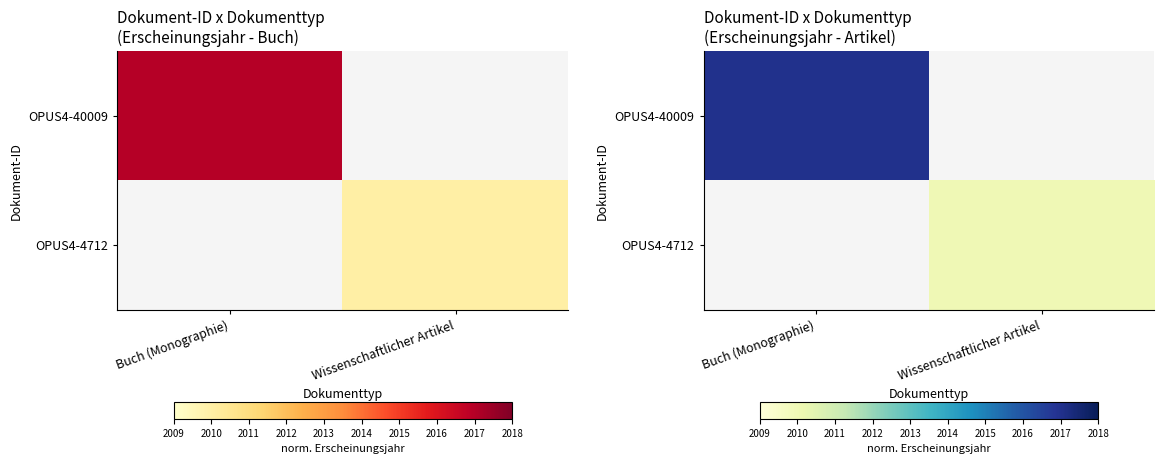

Between Buch (Monographie) and Wissenschaftlicher Artikel, which series saw the biggest shift?

OPUS4-40009